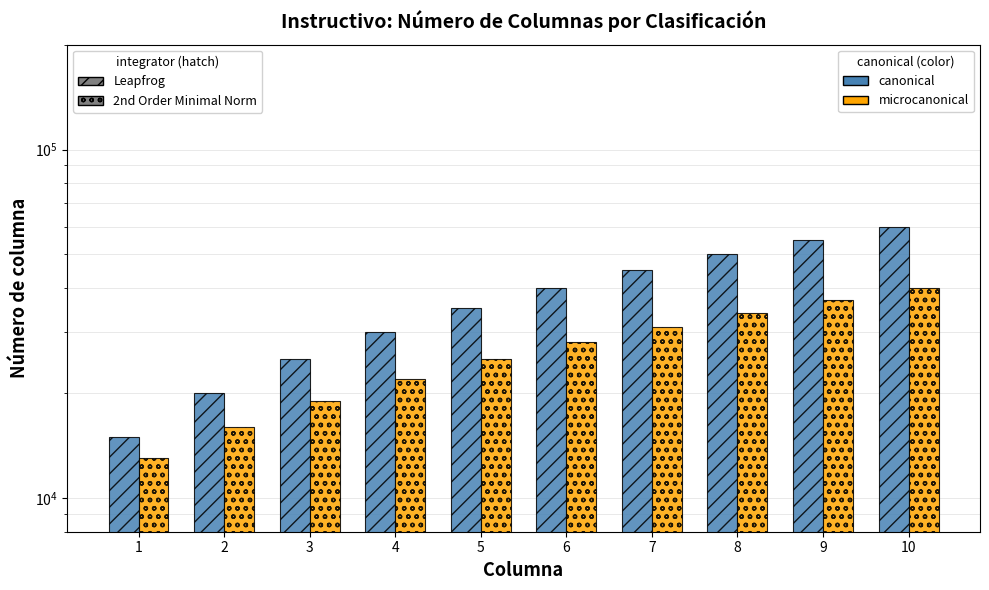

Count the number of categories in the chart.

10